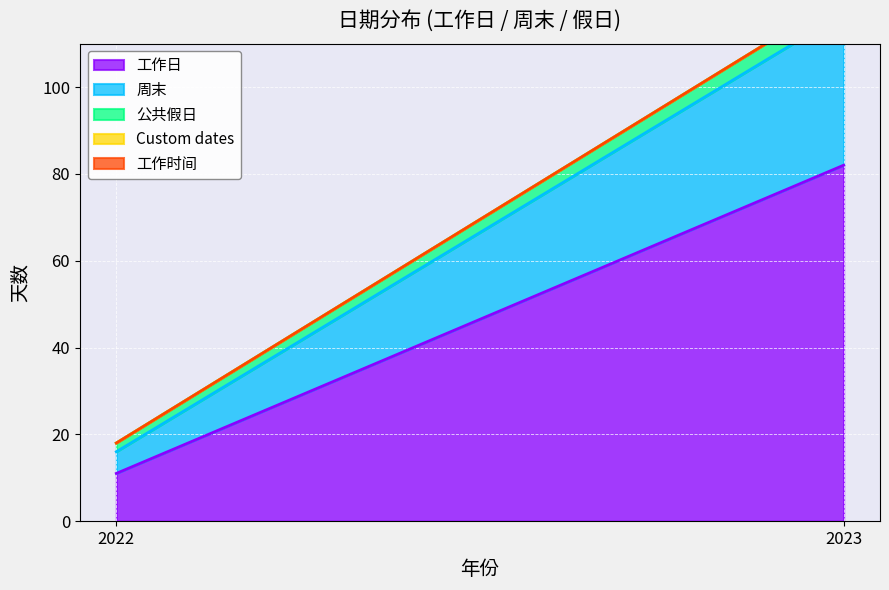

Which has a higher value, 2022 or 2023?

2023